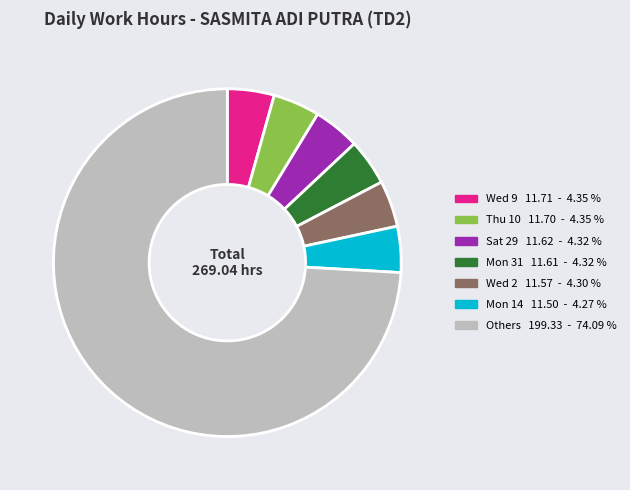

Count the number of slices in the pie.

7